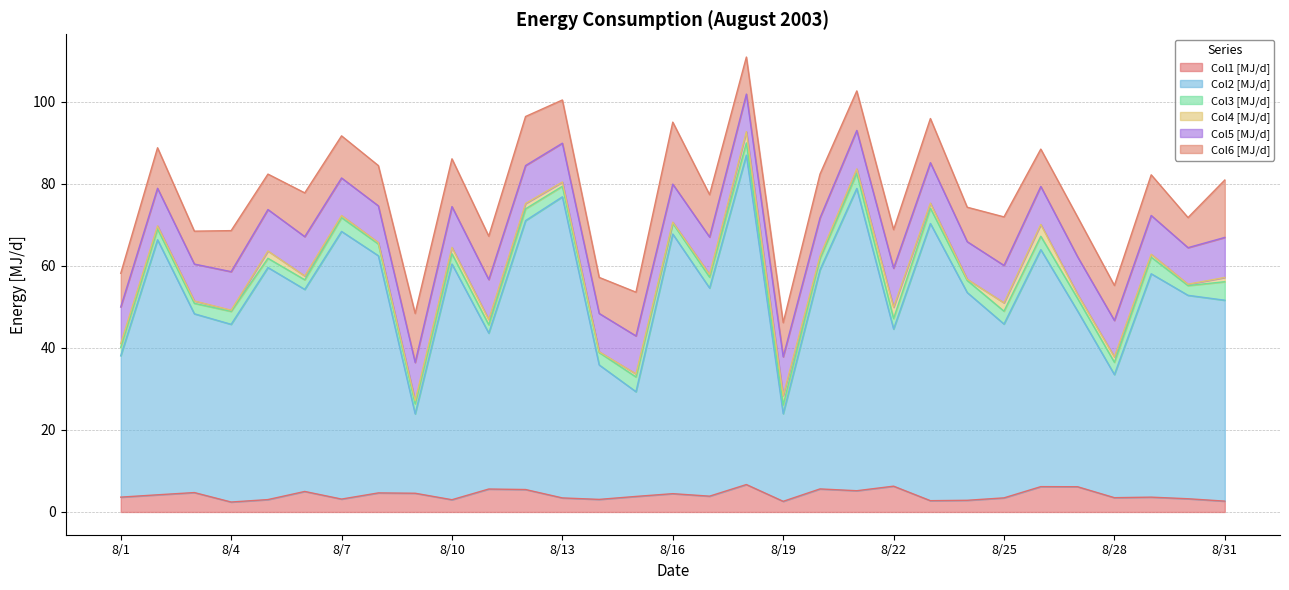

The value of Col2 [MJ/d] at 8/18 is 107.2. True or false?

False